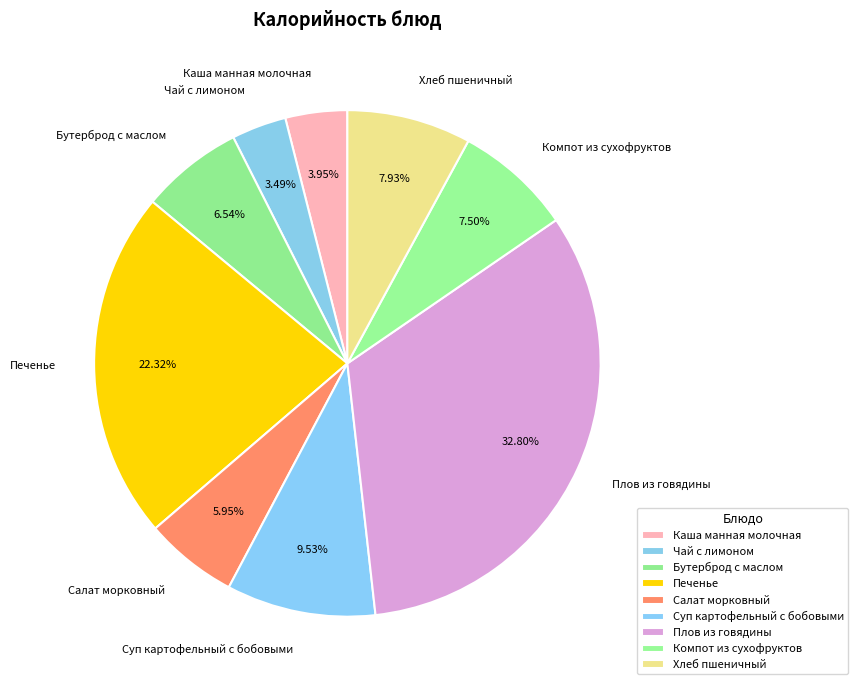

True or false: Бутерброд с маслом accounts for 14% of the total.

False